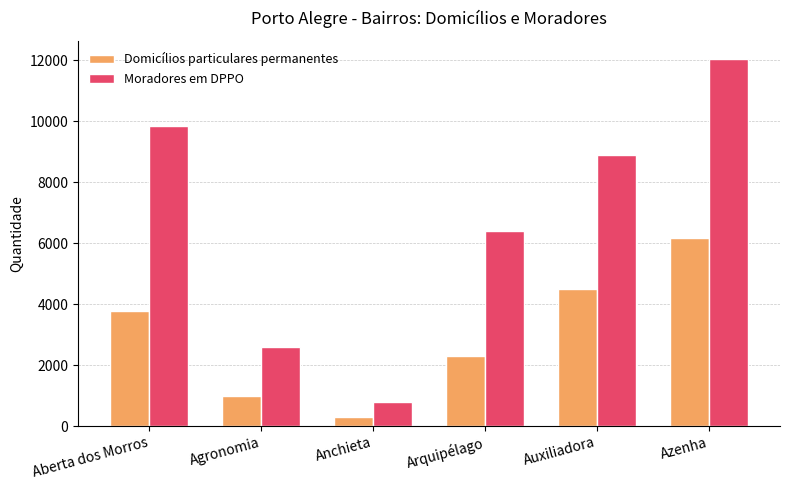

What is the sum of all Moradores em DPPO values?

40539